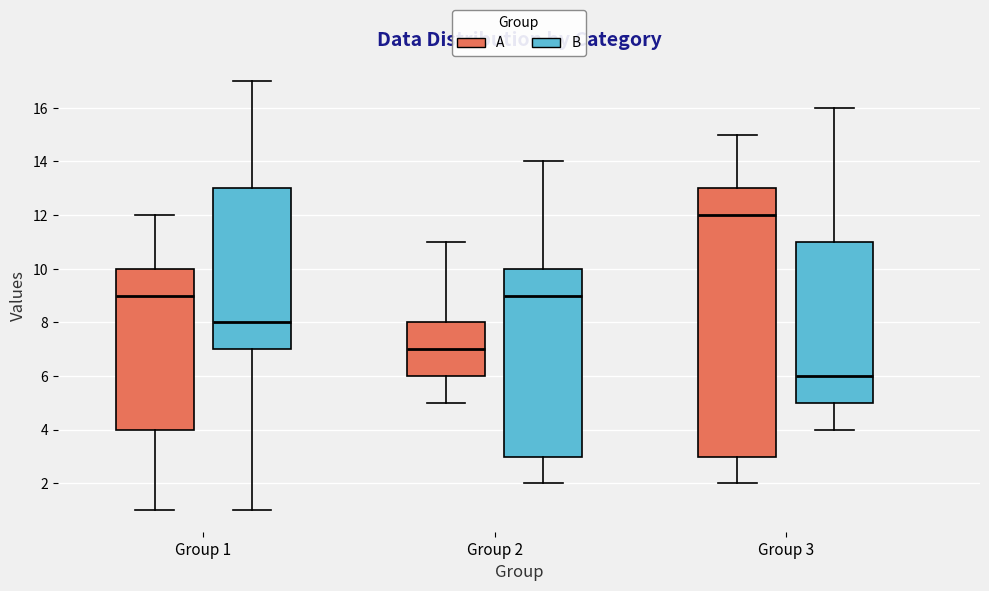

Reading left to right, transcribe this box plot: for each box, give where its median line is, the range the box spans, and where its two whiskers end, as read against the y-axis. The values are not printed on the chart, so give them approximately, as read against the axis.

Group 1 (A): median 9, box 4 to 10, whiskers 1 to 12
Group 1 (B): median 8, box 7 to 13, whiskers 1 to 17
Group 2 (A): median 7, box 6 to 8, whiskers 5 to 11
Group 2 (B): median 9, box 3 to 10, whiskers 2 to 14
Group 3 (A): median 12, box 3 to 13, whiskers 2 to 15
Group 3 (B): median 6, box 5 to 11, whiskers 4 to 16